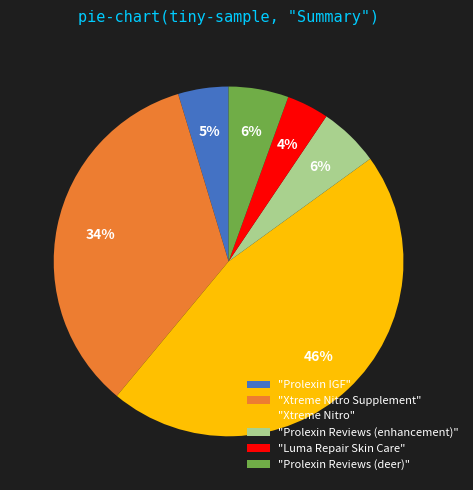

What is the smallest slice in the pie chart?

"Luma Repair Skin Care"